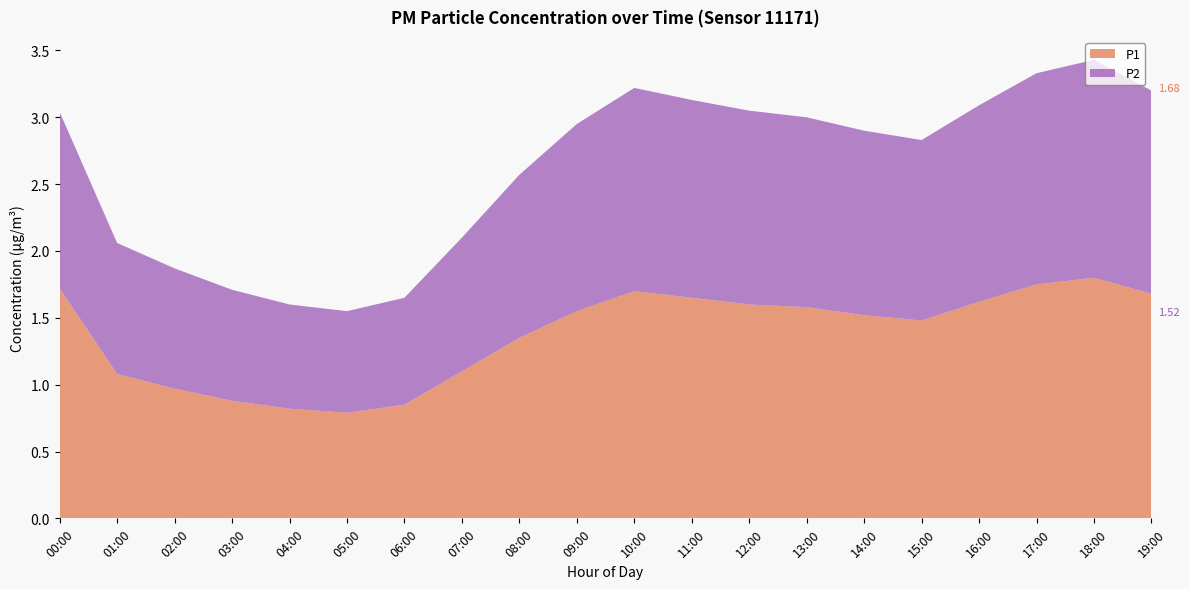

Reading left to right, list all the values displayed in this chart.

P1: 1.7	1.1	1.0	0.9	0.8	0.8	0.8	1.1	1.4	1.6	1.7	1.6	1.6	1.6	1.5	1.5	1.6	1.8	1.8	1.7
P2: 1.3	1.0	0.9	0.8	0.8	0.8	0.8	1.0	1.2	1.4	1.5	1.5	1.4	1.4	1.4	1.4	1.5	1.6	1.6	1.5